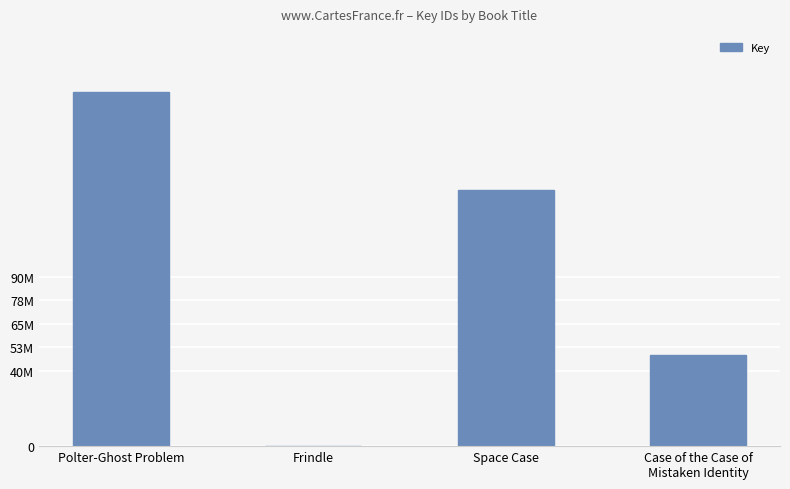

What position from the left is Polter-Ghost Problem?

1